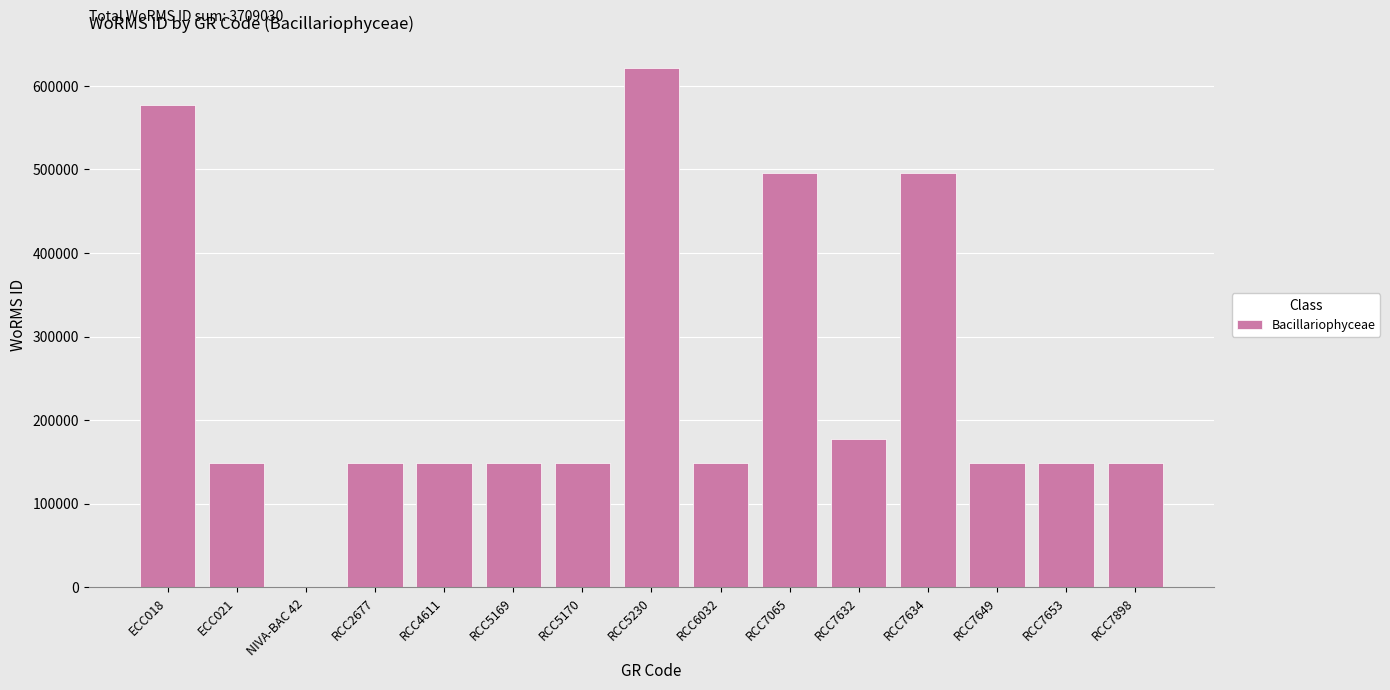

Where does the data first go above 149210?

ECC018